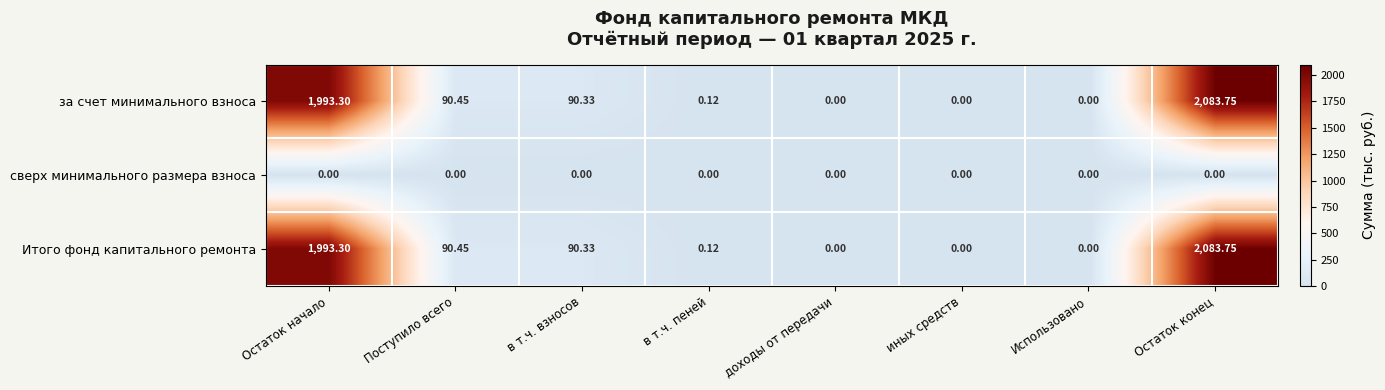

At which label is Итого фонд капитального ремонта closest to 1041?

Поступило всего